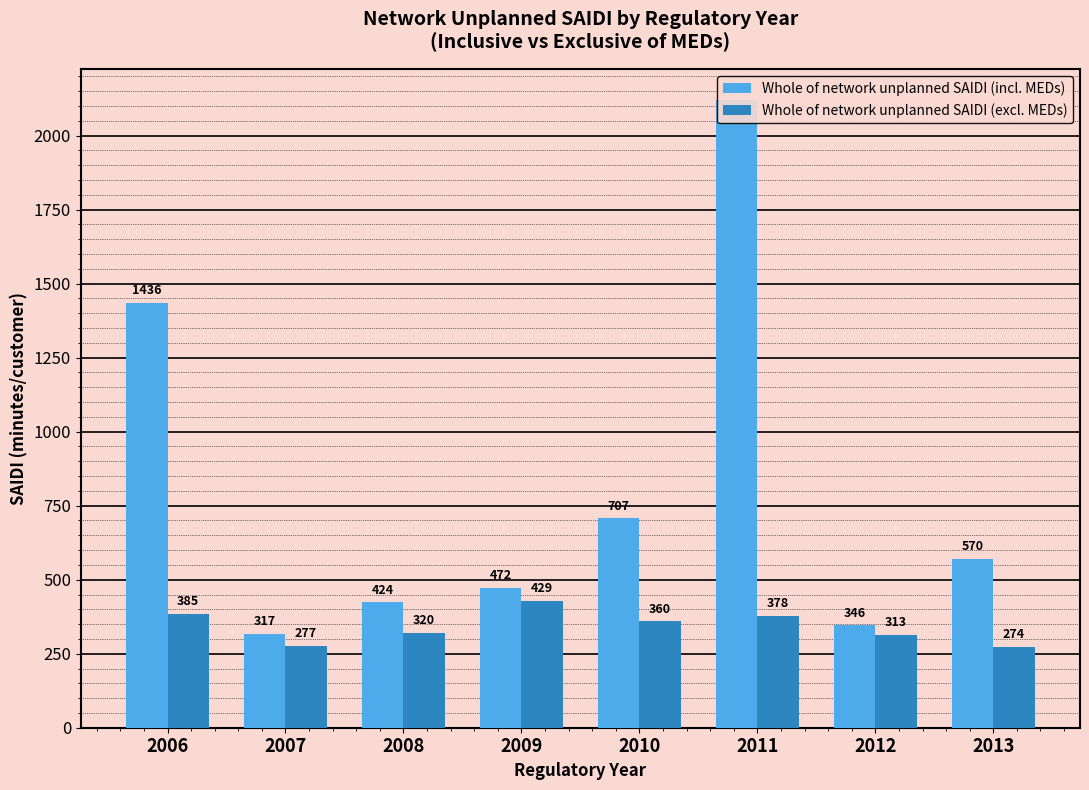

Is it true that Whole of network unplanned SAIDI (excl. MEDs) equals 263.5 at 2006?

False